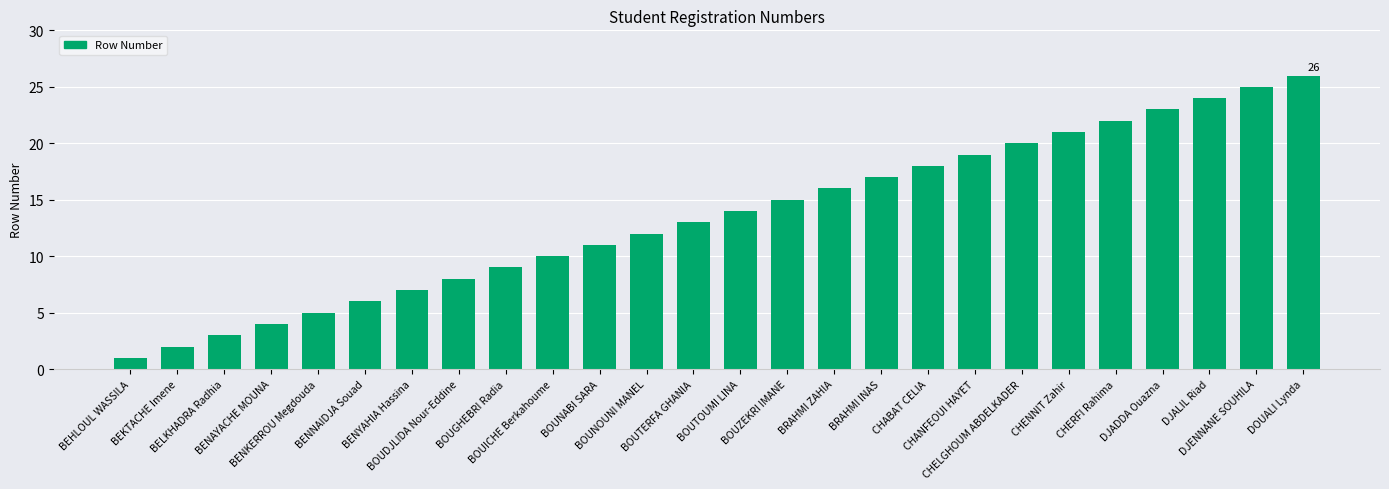

List the labels in order of value, largest first.

DOUALI Lynda, DJENNANE SOUHILA, DJALIL Riad, DJADDA Ouazna, CHERFI Rahima, CHENNIT Zahir, CHELGHOUM ABDELKADER, CHANFEOUI HAYET, CHABAT CELIA, BRAHMI INAS, BRAHMI ZAHIA, BOUZEKRI IMANE, BOUTOUMI LINA, BOUTERFA GHANIA, BOUNOUNI MANEL, BOUNABI SARA, BOUICHE Berkahoume, BOUGHEBRI Radia, BOUDJLIDA Nour-Eddine, BENYAHIA Hassina, BENNAIDJA Souad, BENKERROU Megdouda, BENAYACHE MOUNA, BELKHADRA Radhia, BEKTACHE Imene, BEHLOUL WASSILA